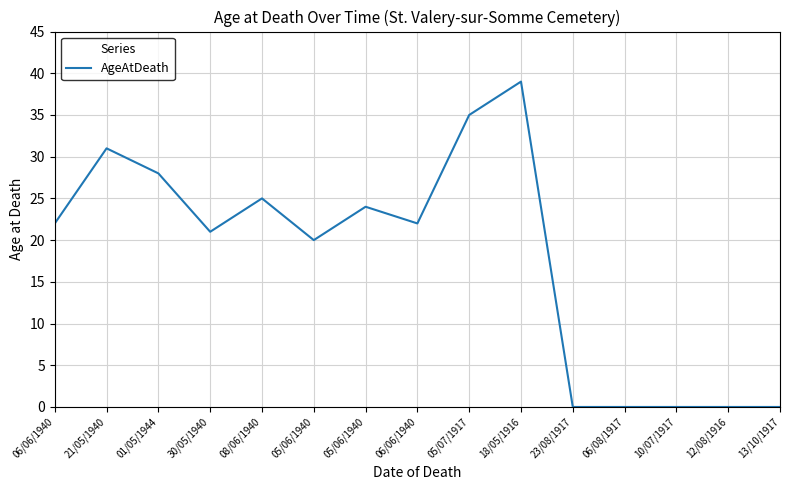

Which label corresponds to the smallest value in the chart?

23/08/1917